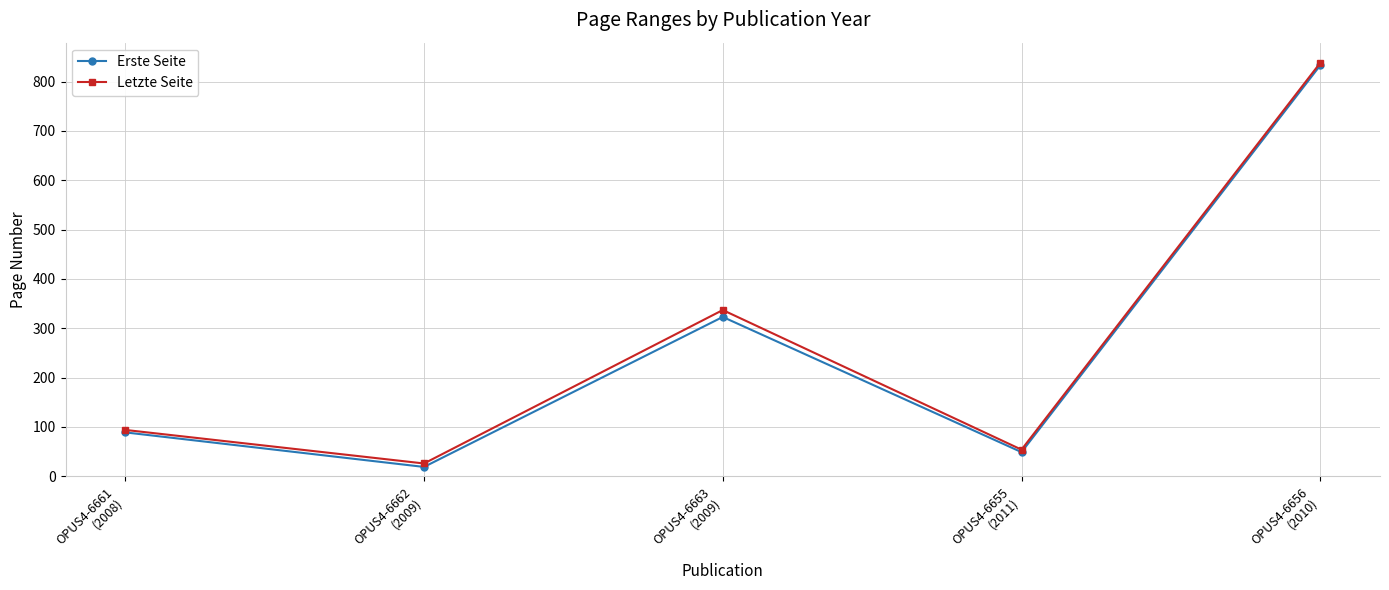

Reading left to right, list all the values displayed in this chart.

Erste Seite: 89	19	323	49	833
Letzte Seite: 94	26	337	54	838